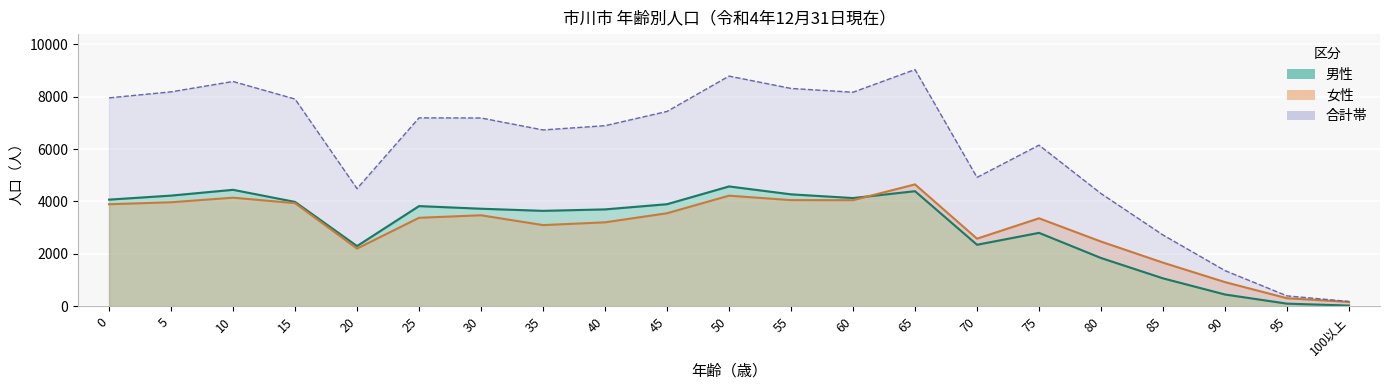

True or false: 女性 and 男性 intersect in this chart.

True